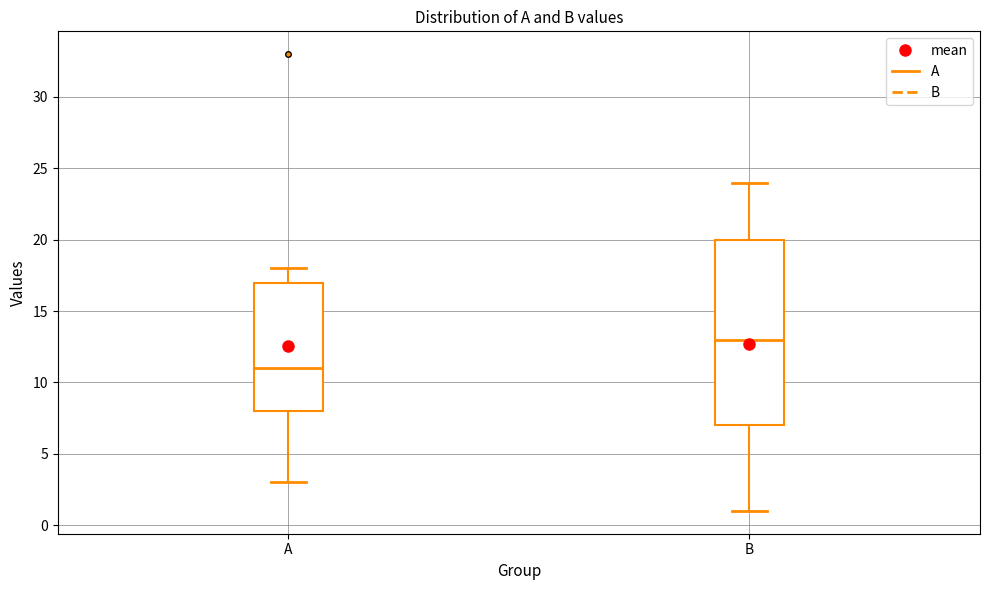

Reading left to right, read every box against the y-axis: the position of its median line, the range the box covers, and the ends of its whiskers. The values are not printed on the chart, so give them approximately, as read against the axis.

A: median 11, box 8 to 17, whiskers 3 to 18
B: median 13, box 7 to 20, whiskers 1 to 24